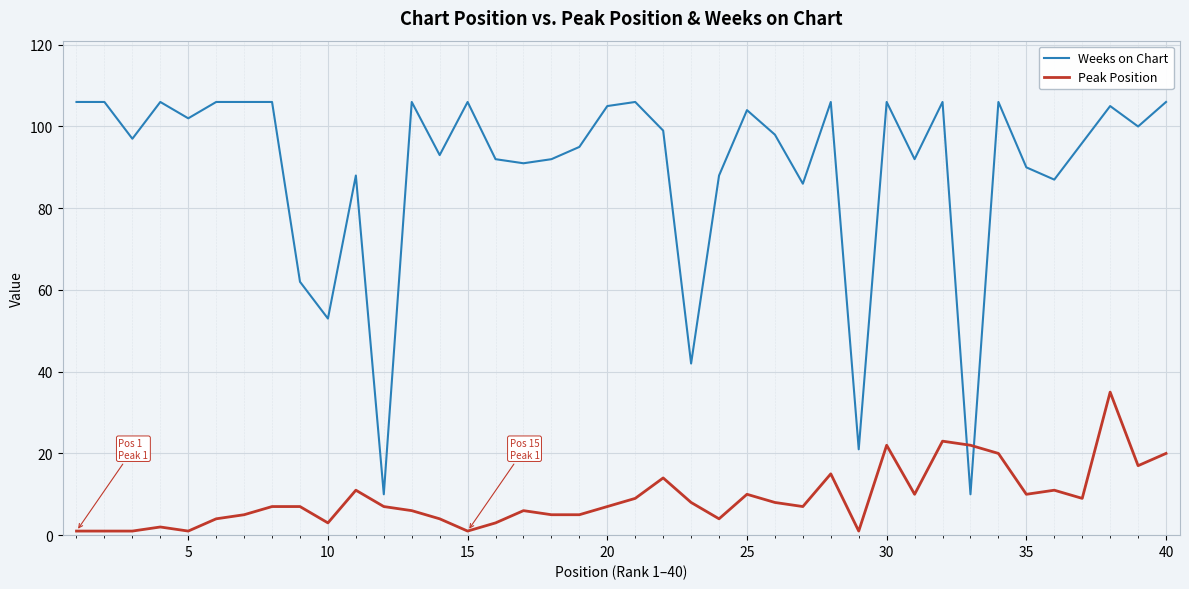

True or false: Peak Position and Weeks on Chart cross at least once.

True